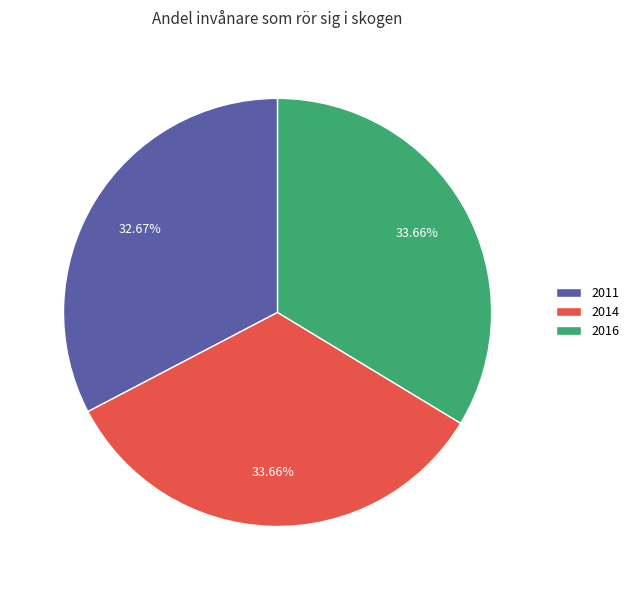

Combined, do 2014 and 2011 account for over 50%?

Yes